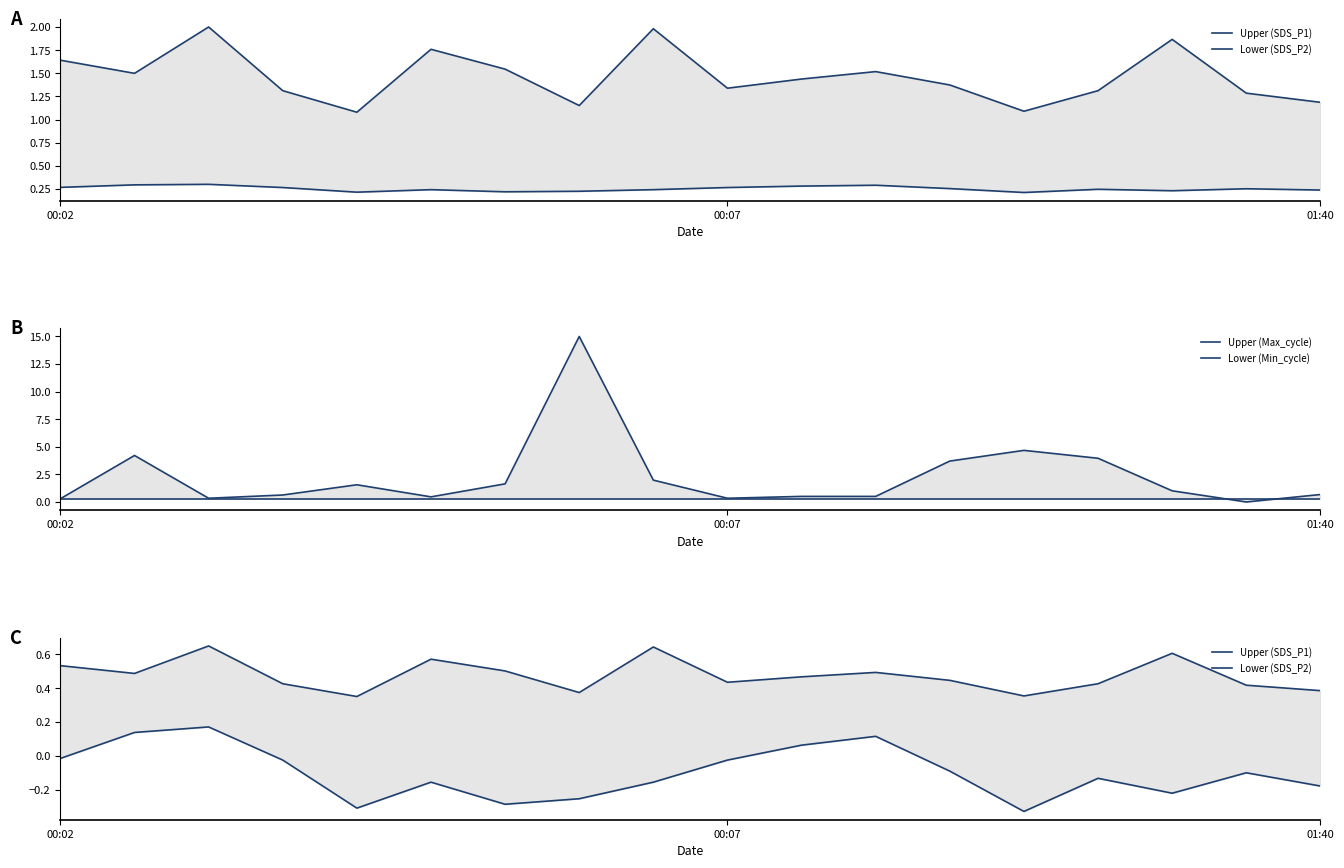

Which series changed the most between 3 and 7?

Upper (Max_cycle)